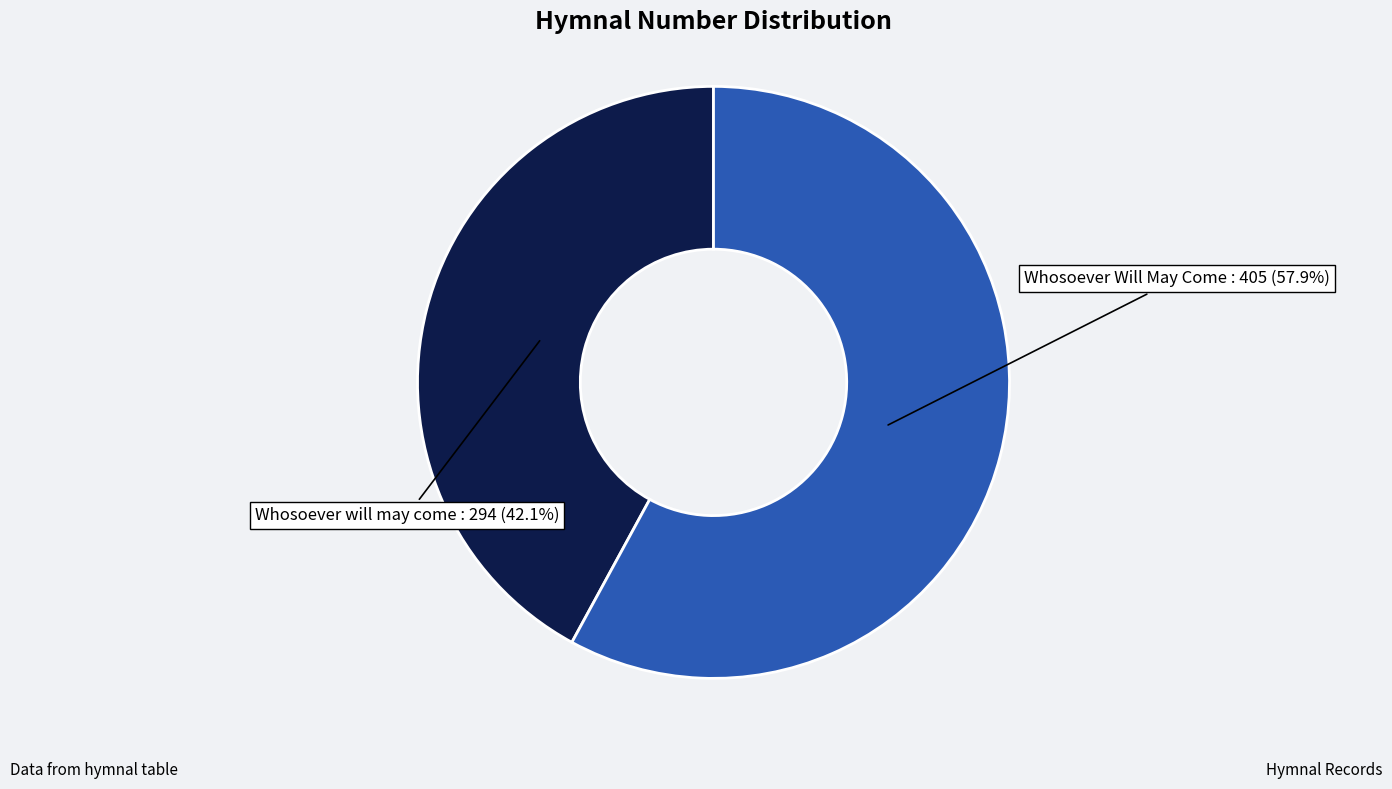

Which category has the smallest portion of the pie?

Whosoever will may come